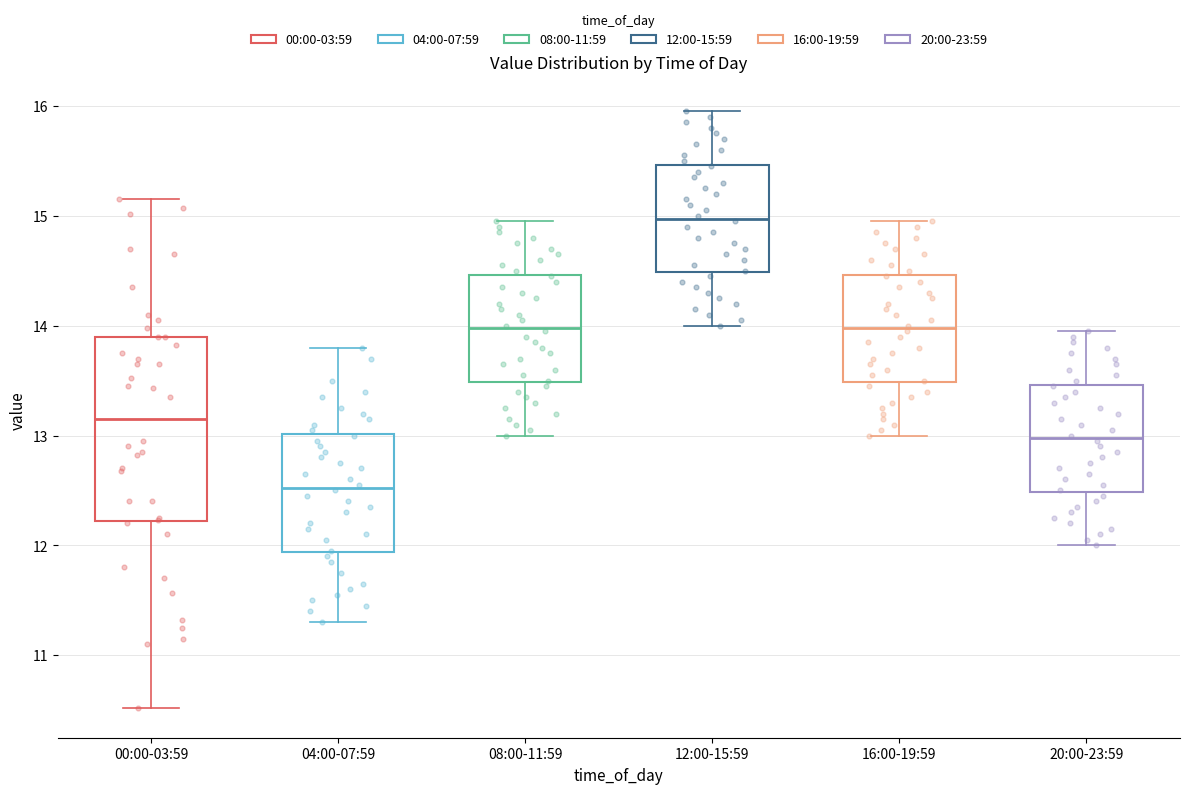

Where is the upper edge of the box for 04:00-07:59 on the y-axis? The values are not printed on the chart, so give them approximately, as read against the axis.

13.0